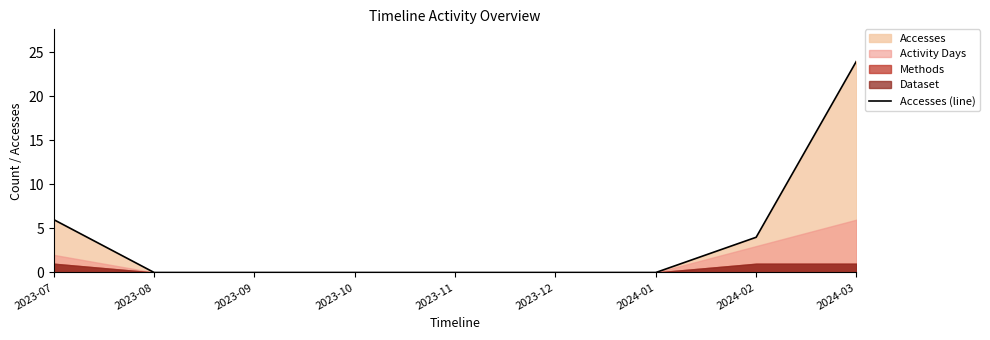

What is the greatest value displayed?

24